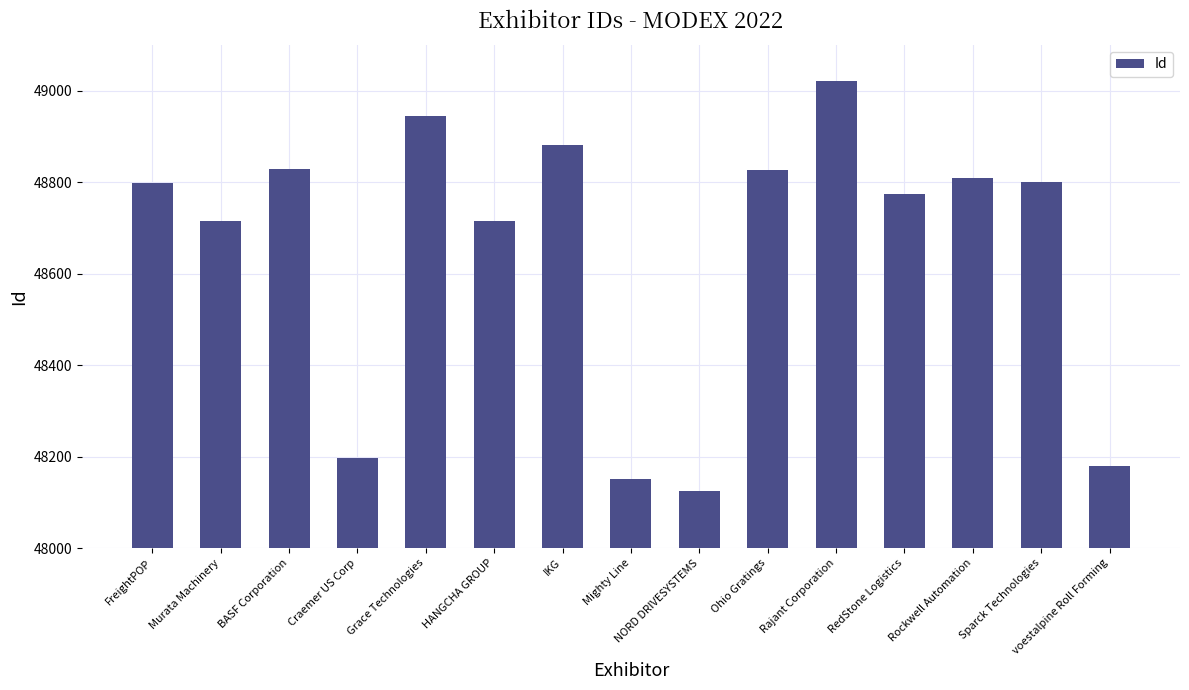

What is the smallest value displayed?

48124